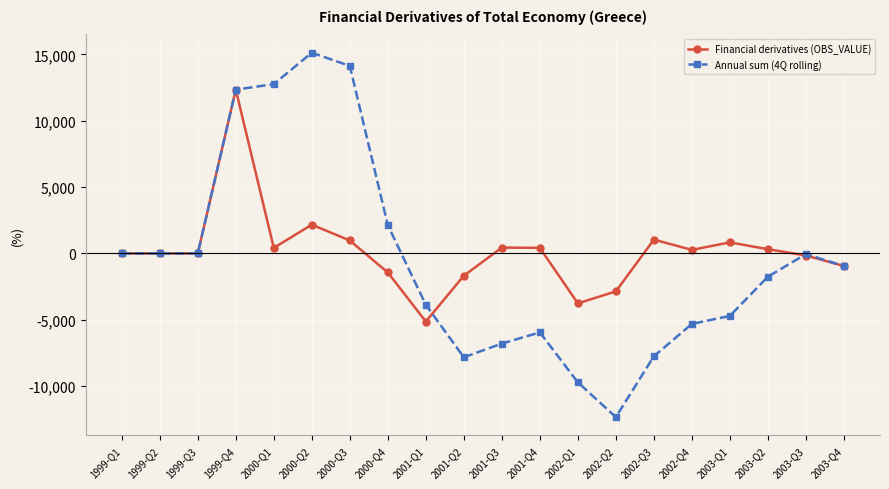

How many data points does each series have?

20